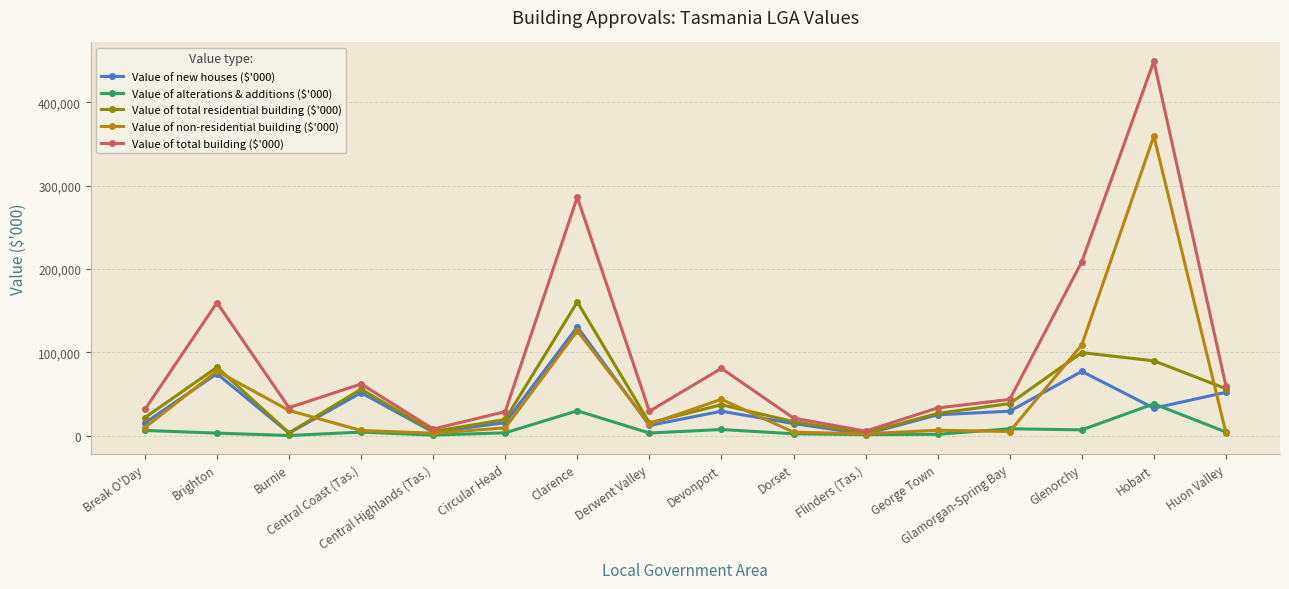

Between which two adjacent categories do Value of non-residential building ($'000) and Value of total residential building ($'000) first intersect?

Brighton and Burnie